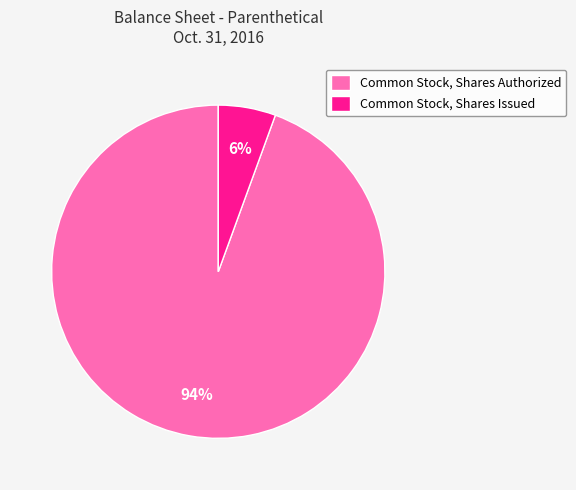

What percentage is the Common Stock, Shares Issued slice, to the nearest percent?

6%